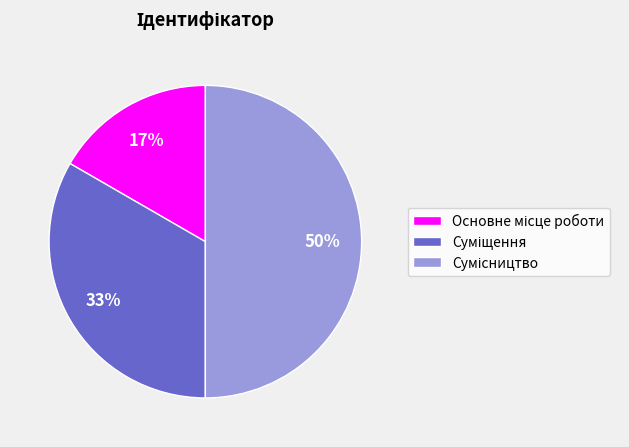

To the nearest percent, what is the difference between the largest and smallest slice percentages?

33%